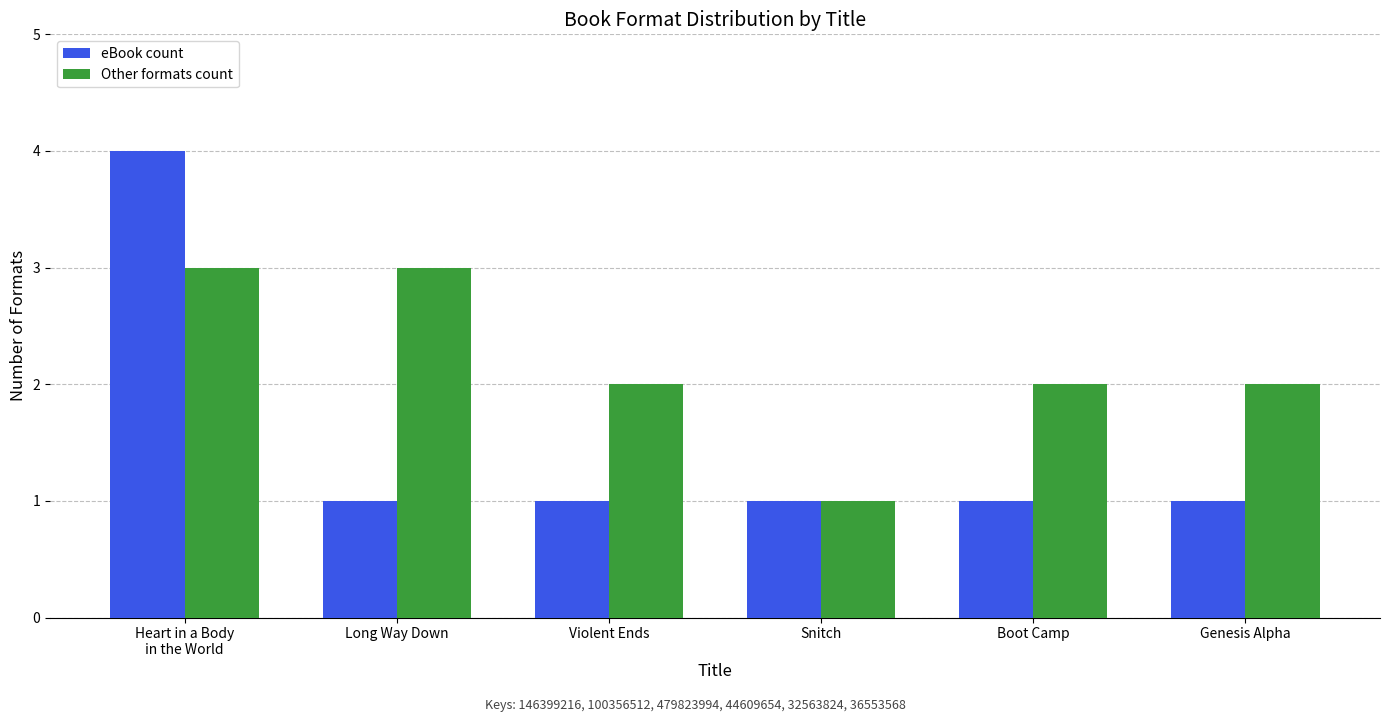

Rank the series by their maximum value, from lowest to highest.

Other formats count, eBook count